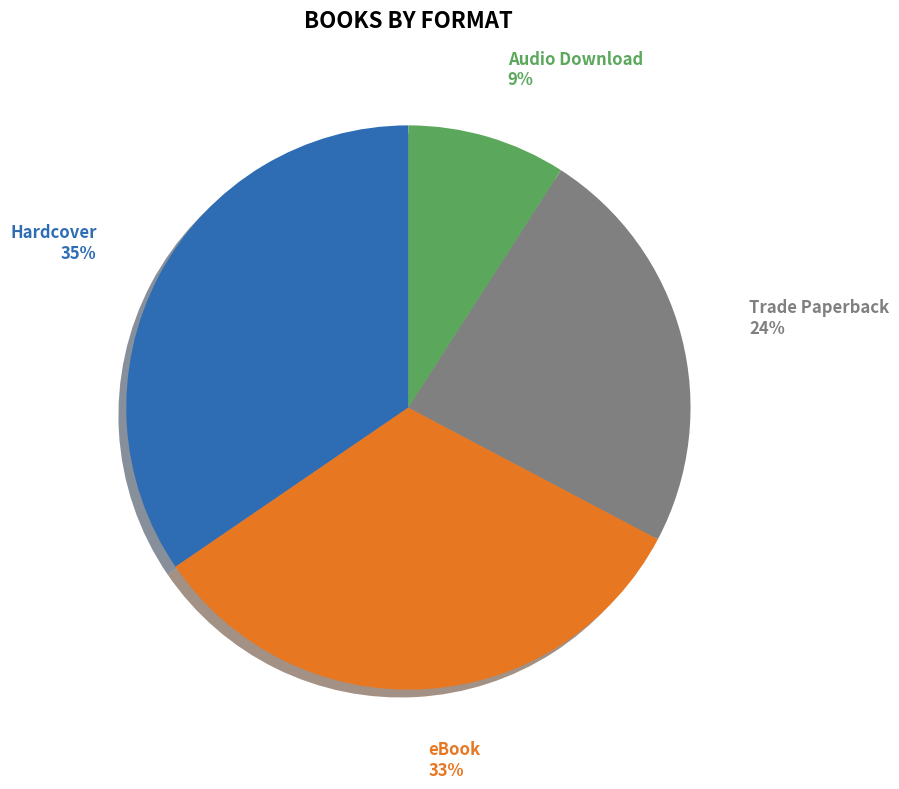

How many segments does this pie chart have?

4